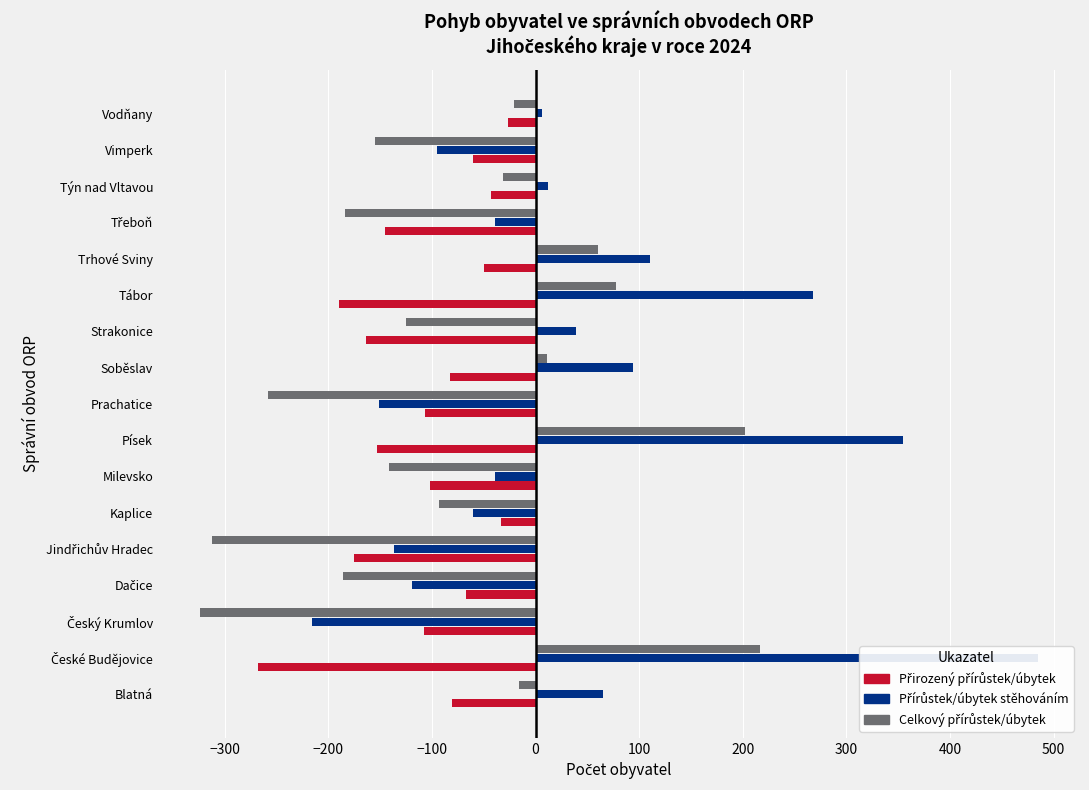

How many bars are there in total?

51